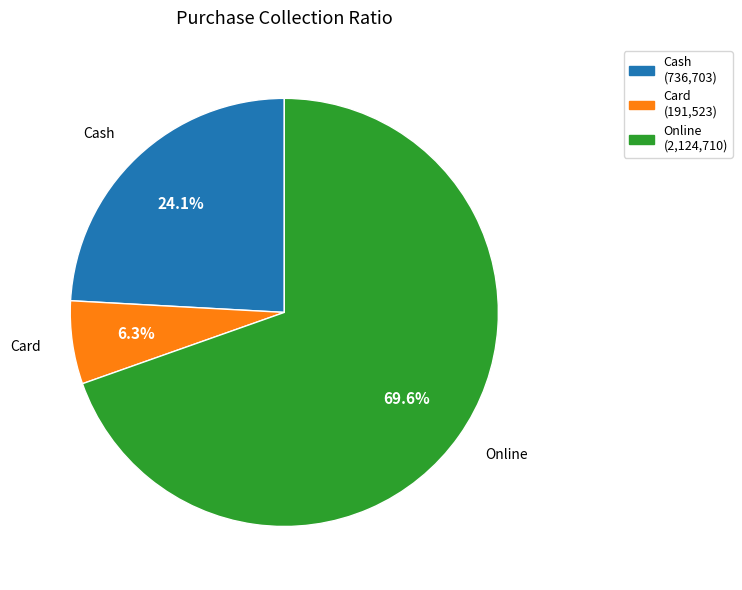

The Cash slice represents 24% of the pie. True or false?

True